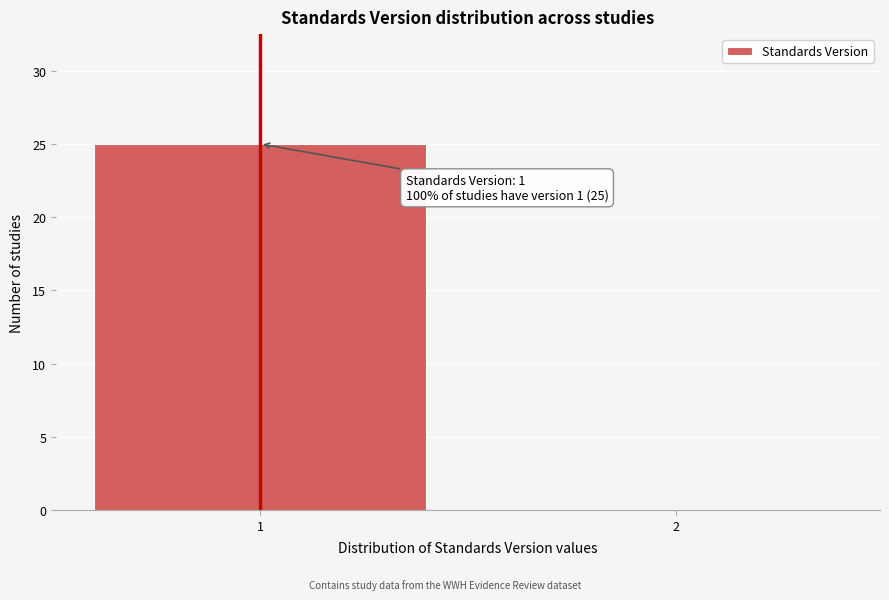

Reading left to right, extract all data points from this chart.

1=25	2=0